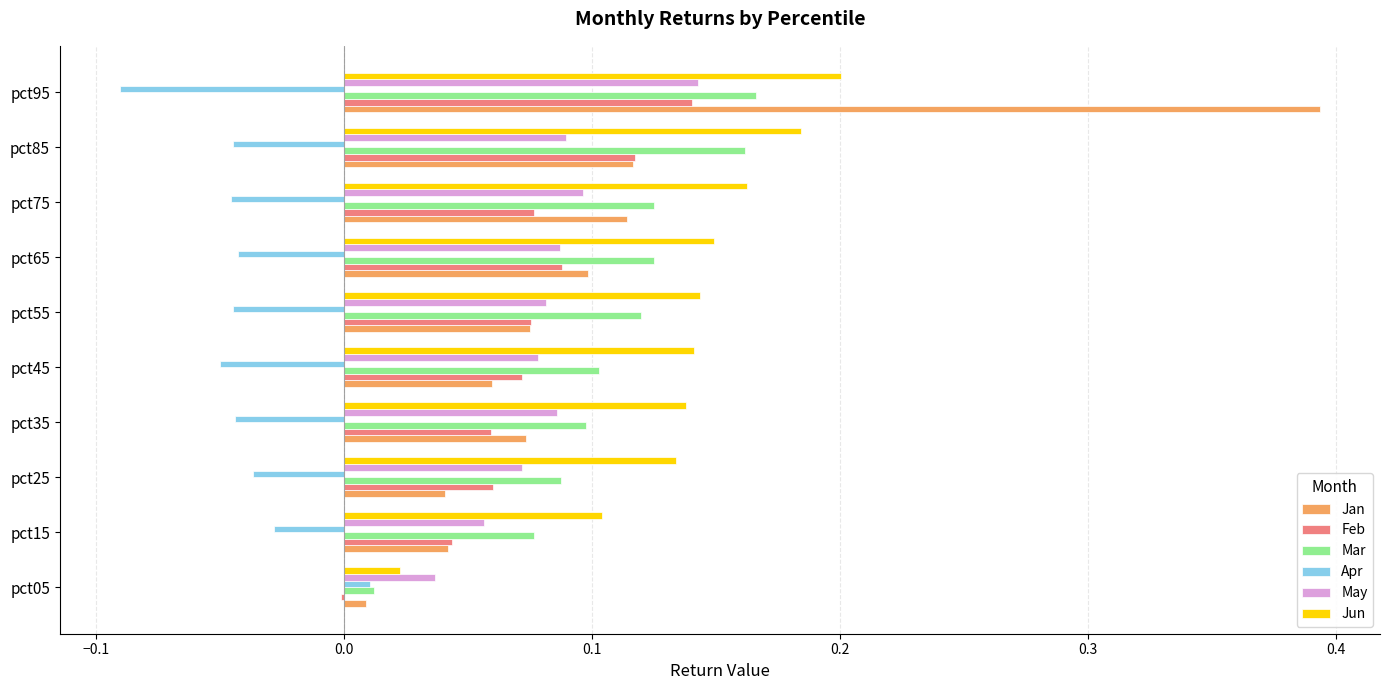

At which category is the sum across all series the highest?

pct95